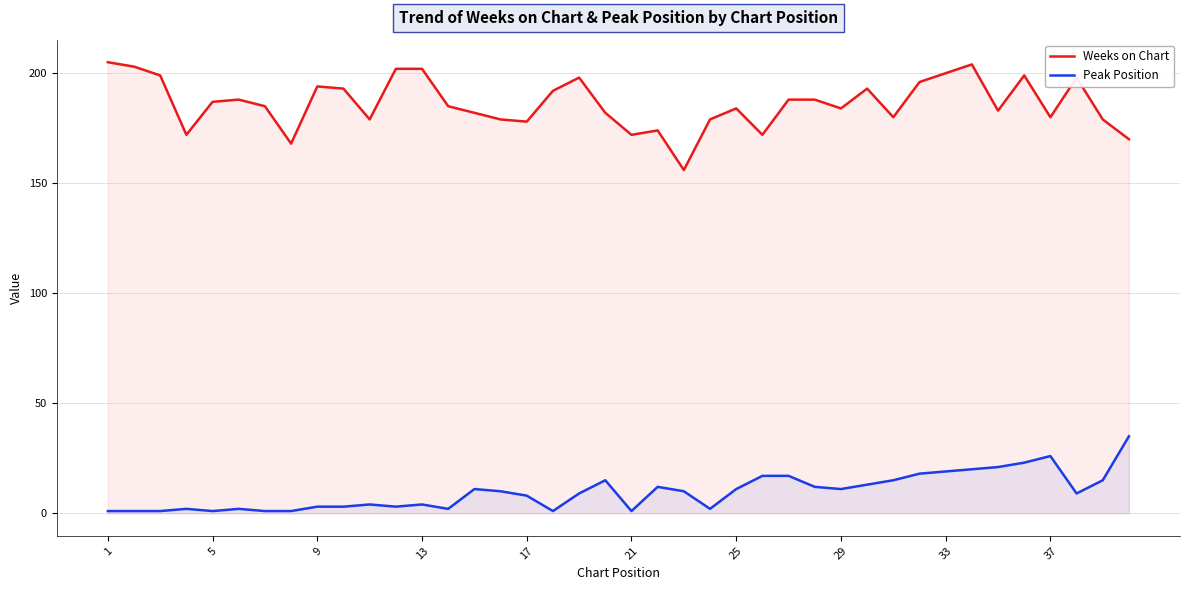

At which label does Weeks on Chart reach its peak?

1